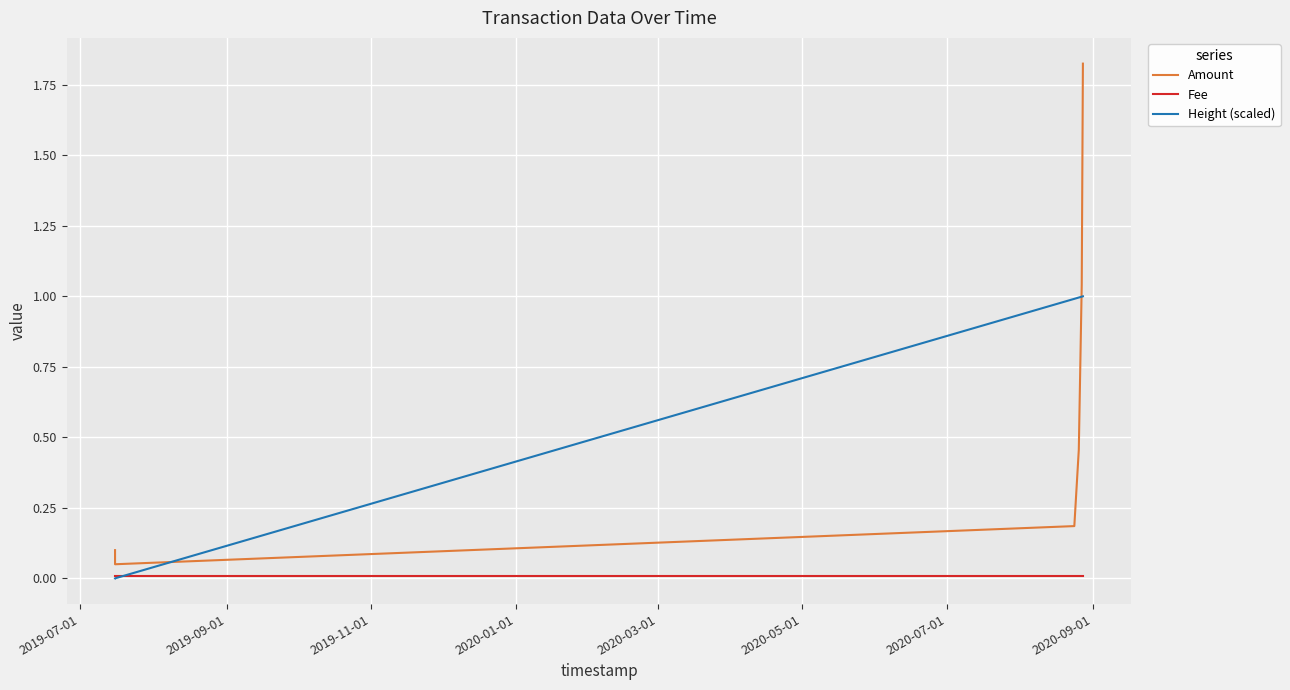

Which series has the widest spread of values?

Amount